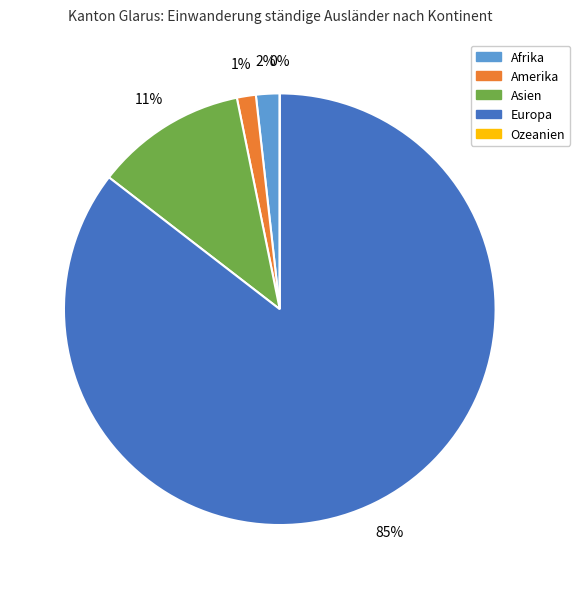

Rank the categories by value from lowest to highest.

Ozeanien, Amerika, Afrika, Asien, Europa